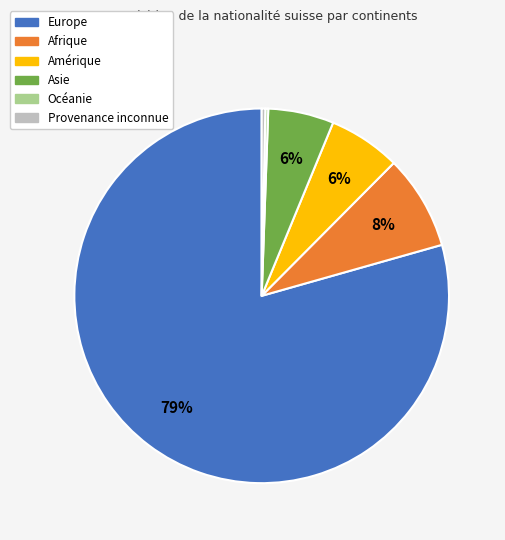

Is the sum of Provenance inconnue and Amérique greater than half?

No